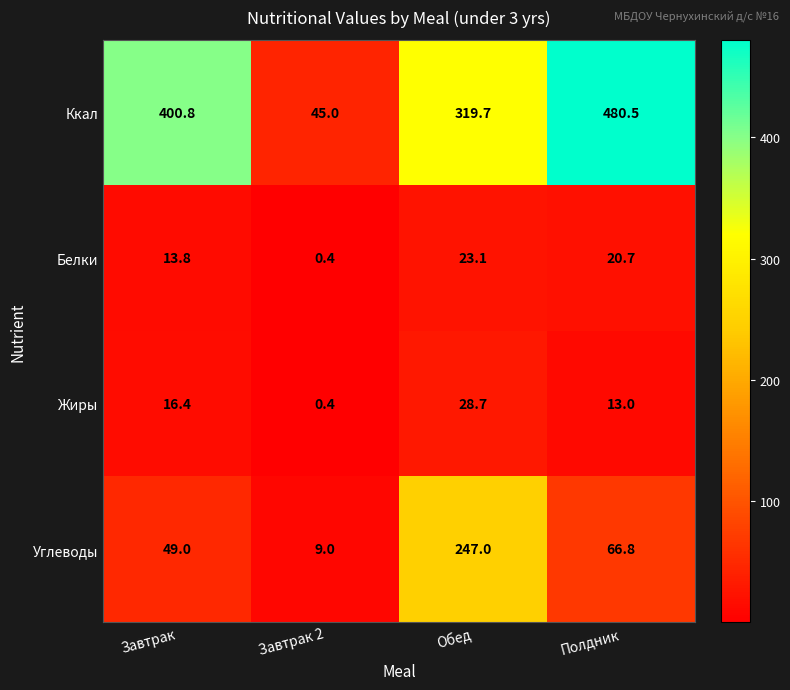

True or false: Углеводы has a value of 66.8 at Полдник.

True